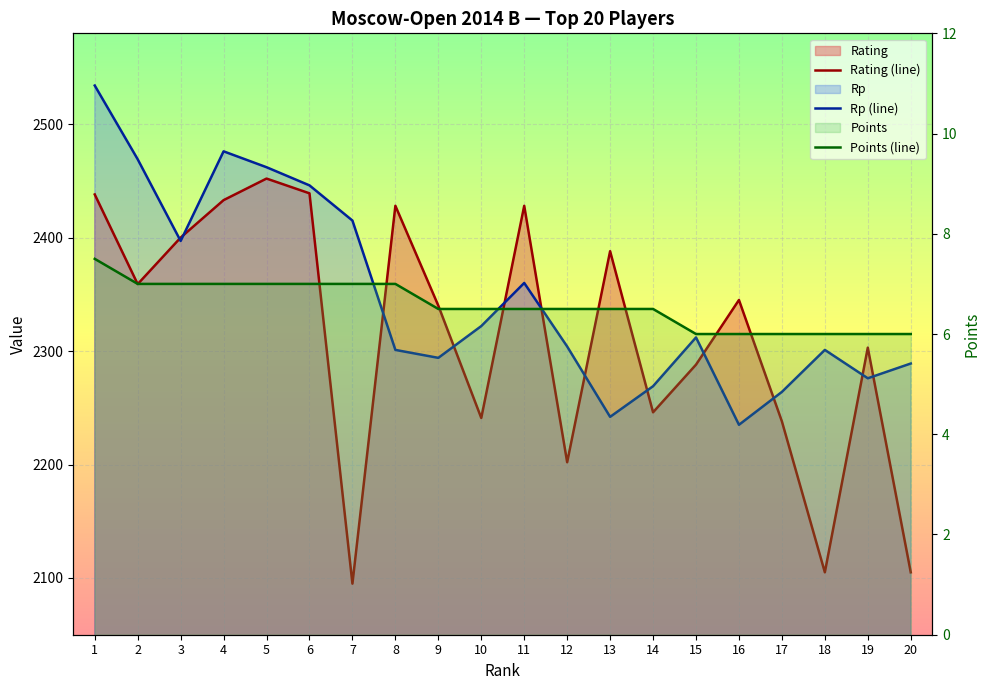

Is it true that Points equals 7.0 at 2?

True